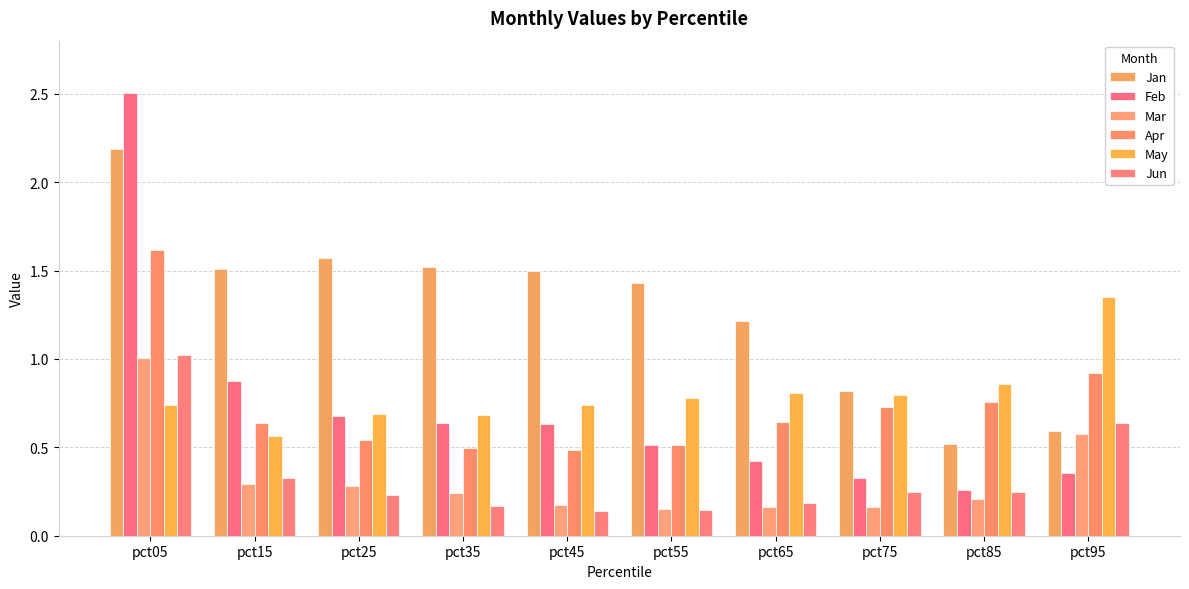

What is the difference between the maximum and minimum values in the Mar series?

0.9